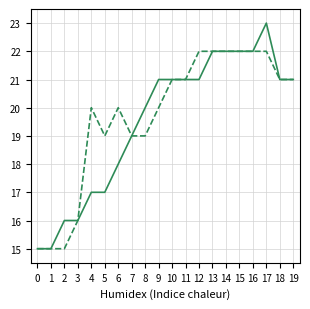

How many lines are shown in the chart?

2